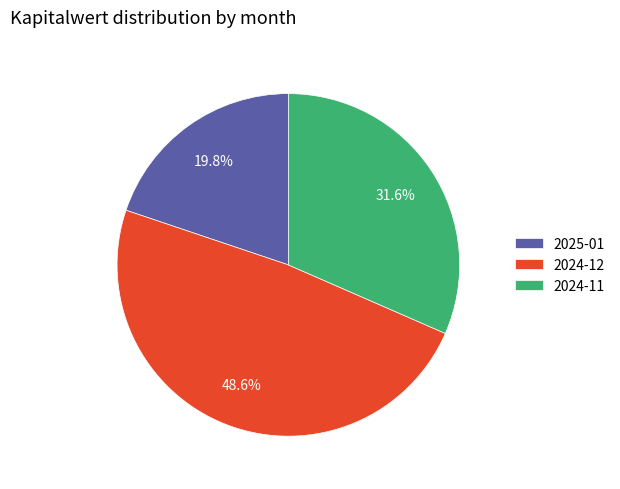

Count the number of slices in the pie.

3